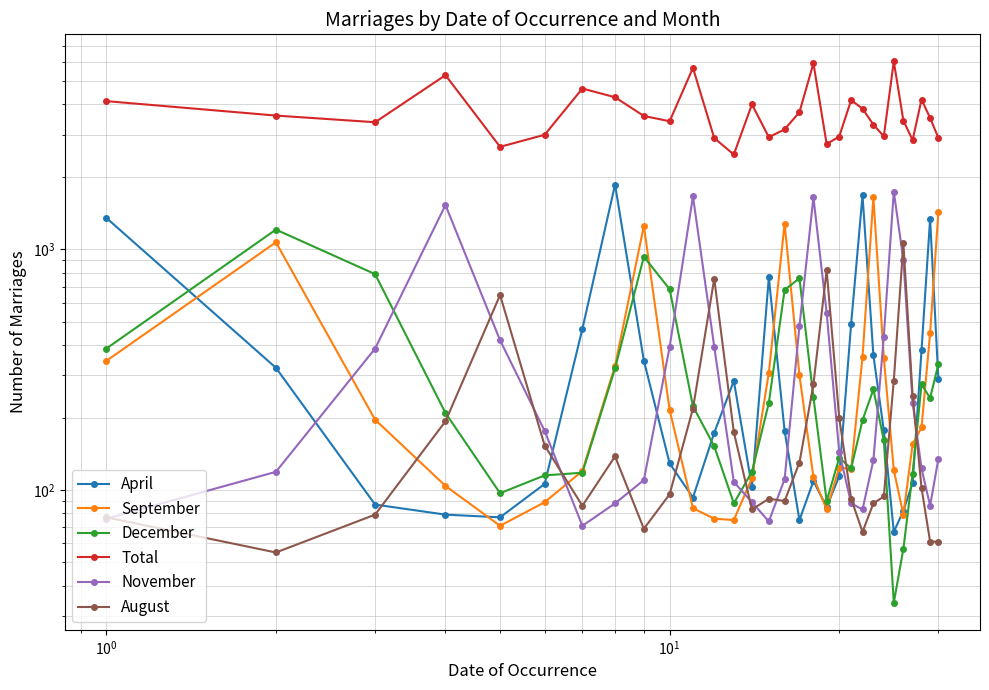

True or false: Total and November intersect in this chart.

False